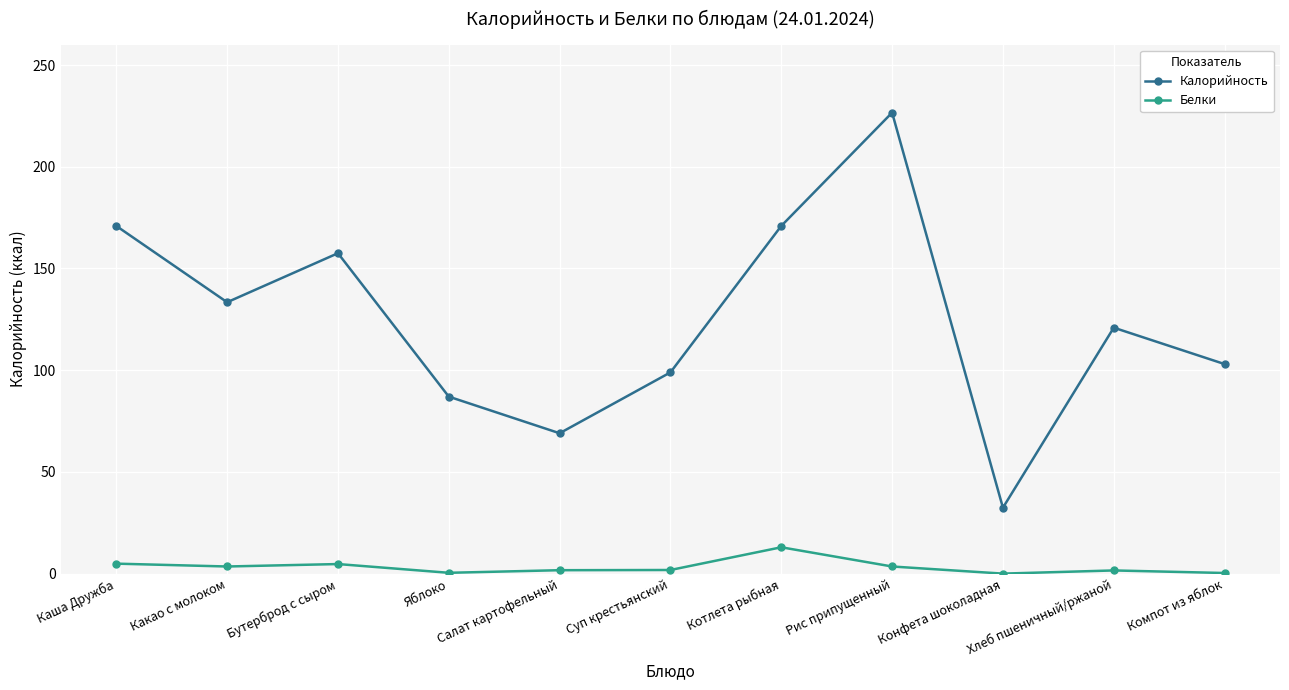

Does the chart display data point markers on the line(s)?

Yes